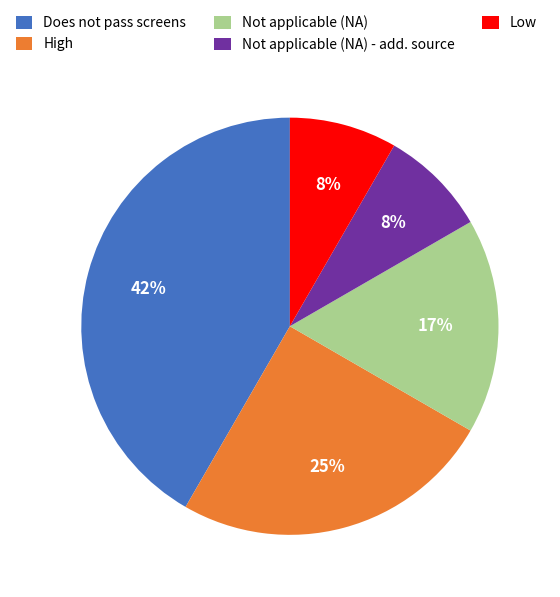

To the nearest percent, what is the average slice percentage?

20%